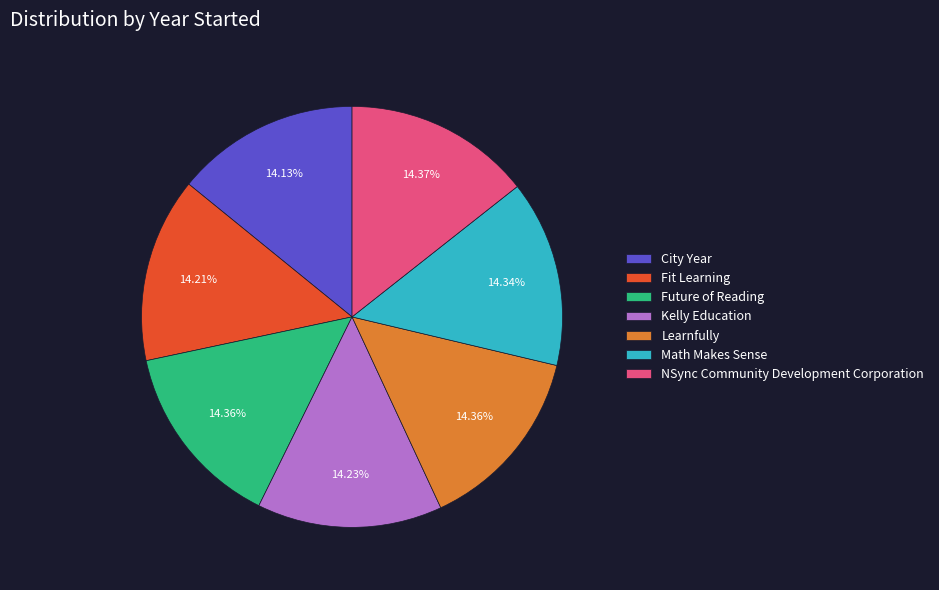

Is there a majority slice in this chart?

No